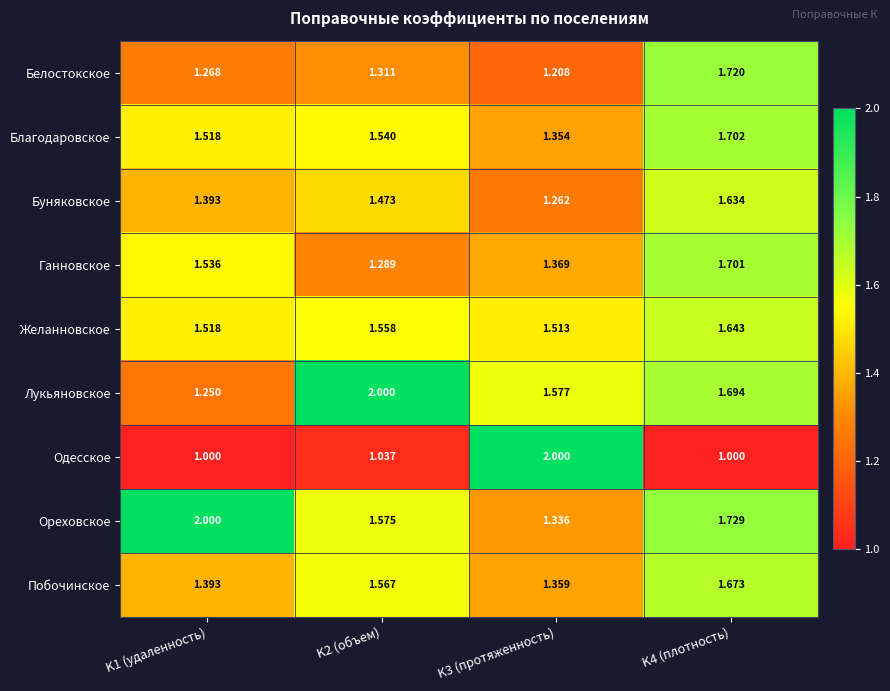

Rank the series at K2 (объем) from highest to lowest value.

Лукьяновское, Ореховское, Побочинское, Желанновское, Благодаровское, Буняковское, Белостокское, Ганновское, Одесское